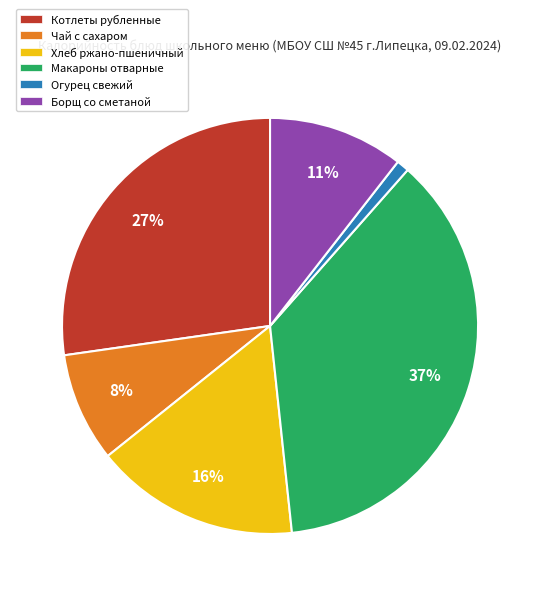

To the nearest percent, what is the difference between the largest and smallest slice percentages?

36%